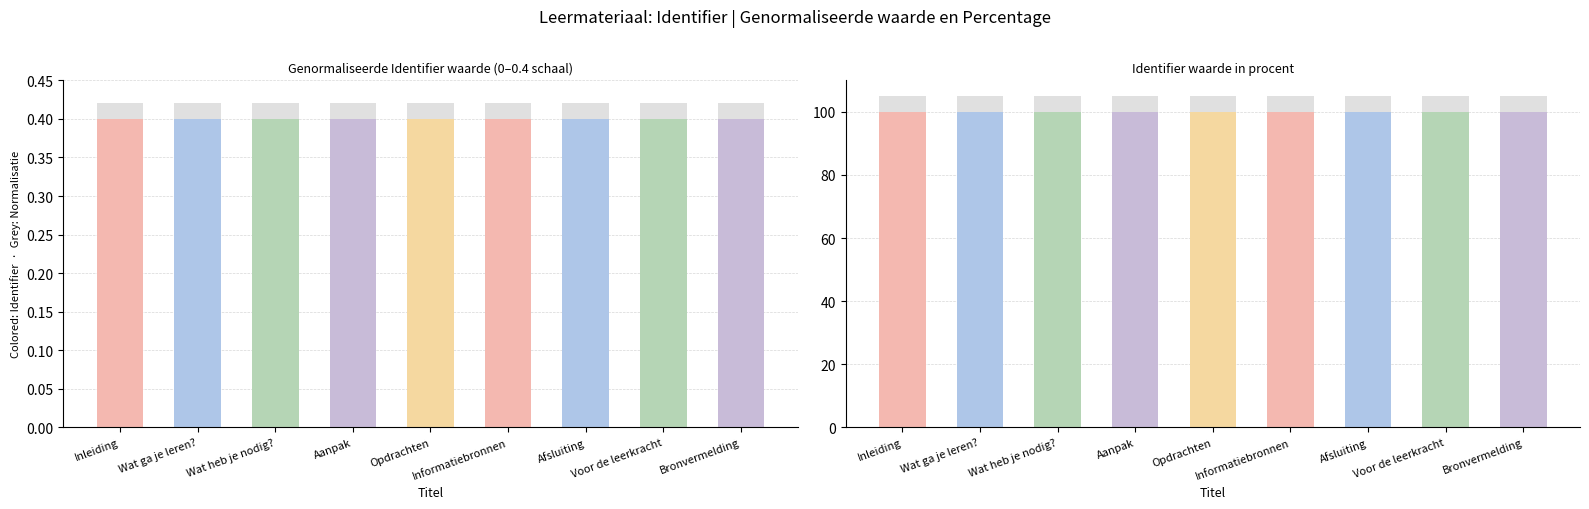

The value of Identifier at Aanpak is 0.4. True or false?

True